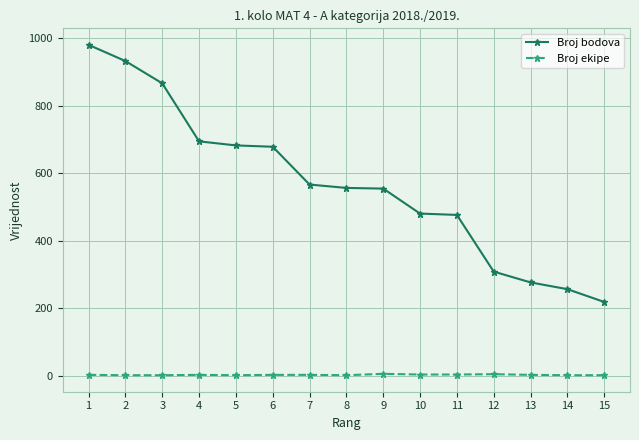

Which series changed the most between 6 and 9?

Broj bodova